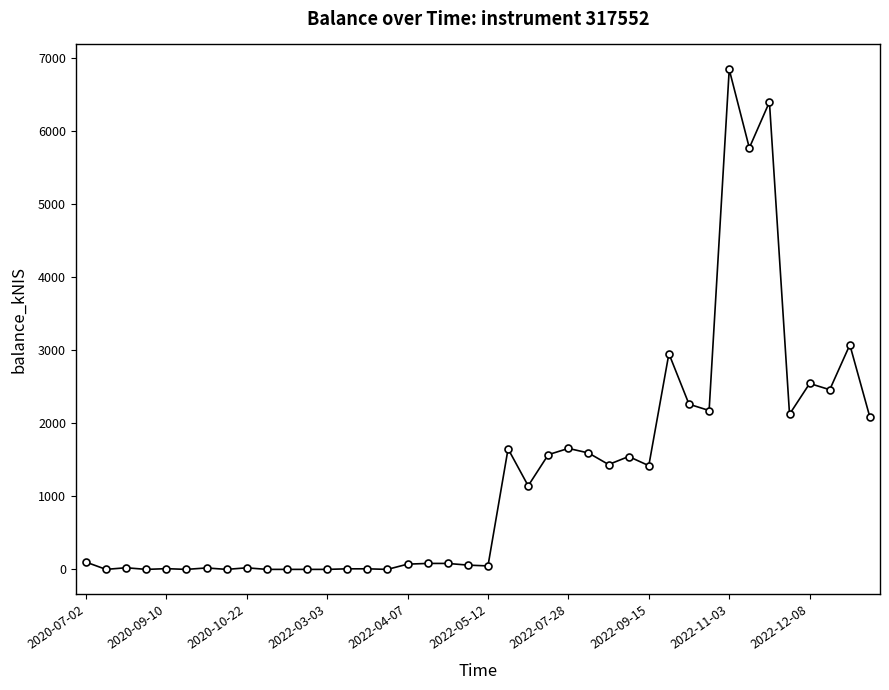

What is the maximum value shown in the chart?

6836.9